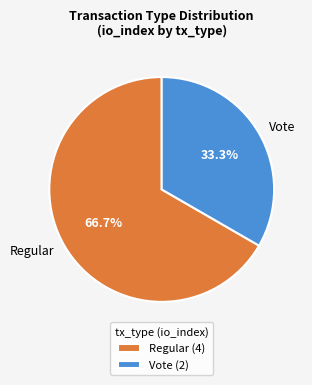

How much of the chart is everything except Vote?

66.7%